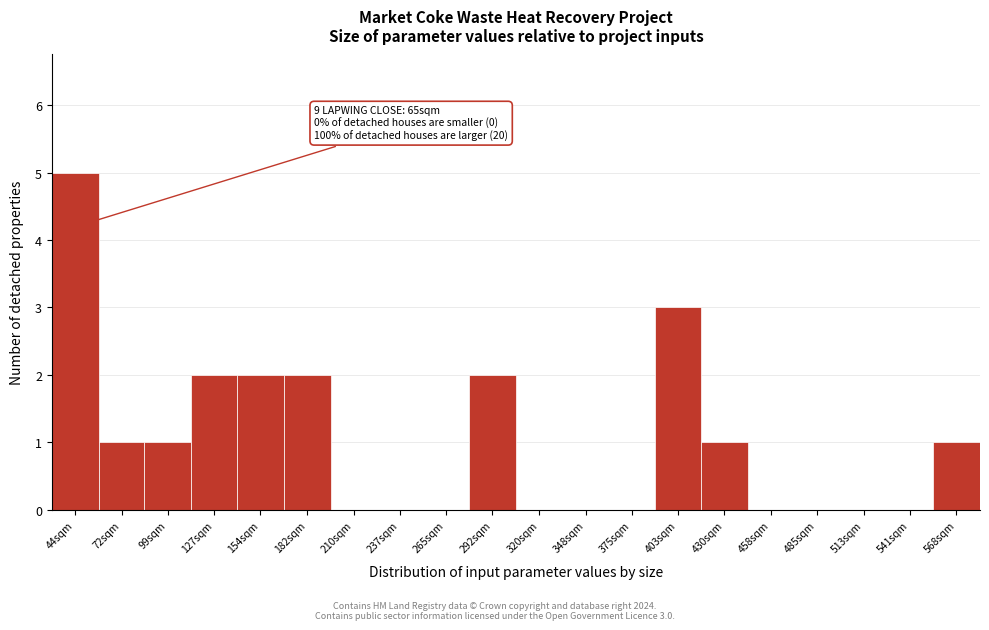

Read the value at 44sqm.

5